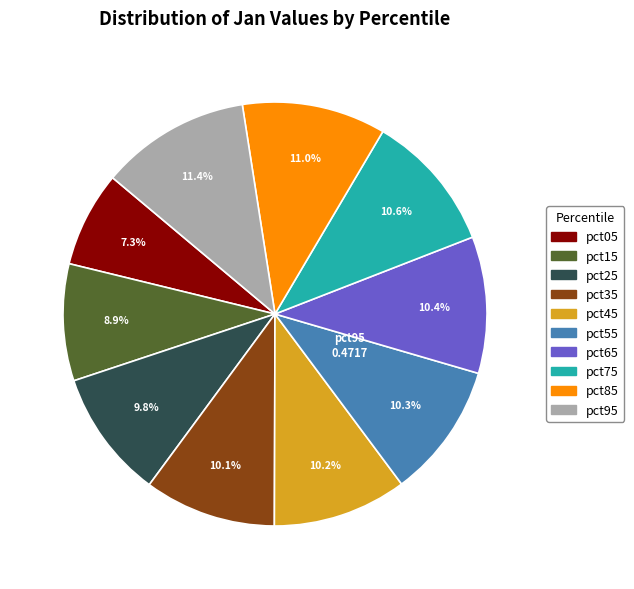

To the nearest percent, what percentage of the pie is pct35?

10%